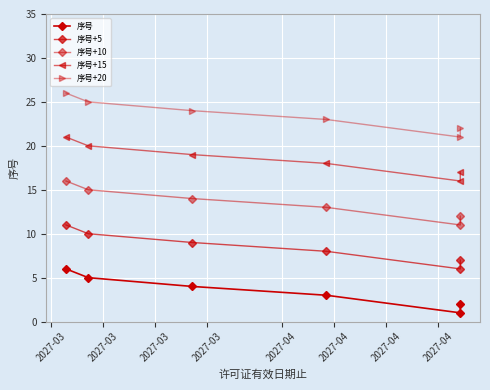

At how many categories does at least one series exceed 25?

1